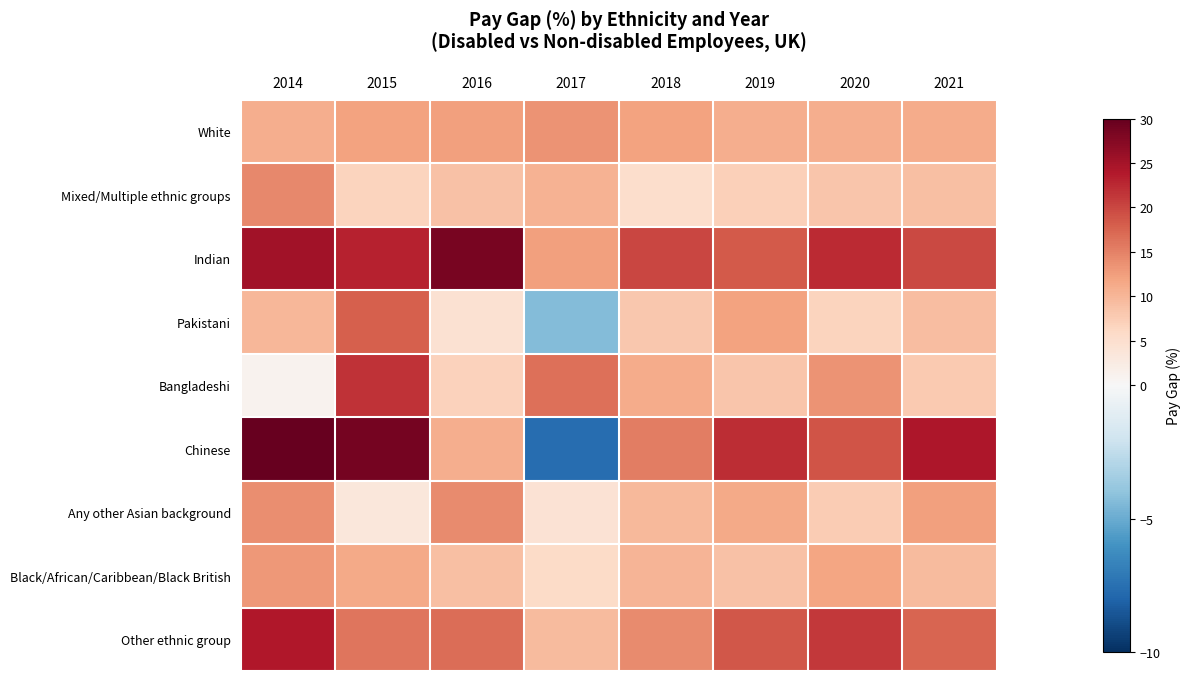

Reading right to left, extract all data points from this chart.

White: 2021=11.2	2020=10.8	2019=11.0	2018=12.0	2017=13.4	2016=12.4	2015=12.0	2014=10.8
Mixed/Multiple ethnic groups: 2021=9.0	2020=8.3	2019=7.1	2018=5.2	2017=10.4	2016=8.9	2015=6.6	2014=14.5
Indian: 2021=19.8	2020=22.3	2019=18.5	2018=20.1	2017=12.3	2016=28.4	2015=23.2	2014=25.1
Pakistani: 2021=9.3	2020=6.7	2019=12.1	2018=8.2	2017=-4.3	2016=4.5	2015=17.9	2014=10.0
Bangladeshi: 2021=7.8	2020=13.5	2019=8.4	2018=11.2	2017=16.6	2016=6.9	2015=21.6	2014=1.0
Chinese: 2021=24.2	2020=18.9	2019=22.1	2018=15.3	2017=-7.6	2016=10.8	2015=28.6	2014=29.8
Any other Asian background: 2021=12.4	2020=7.6	2019=11.3	2018=9.8	2017=4.4	2016=14.2	2015=3.4	2014=13.9
Black/African/Caribbean/Black British: 2021=9.6	2020=11.8	2019=8.9	2018=10.3	2017=5.7	2016=9.1	2015=11.4	2014=12.9
Other ethnic group: 2021=17.4	2020=21.3	2019=18.7	2018=14.2	2017=9.5	2016=16.8	2015=16.1	2014=24.0